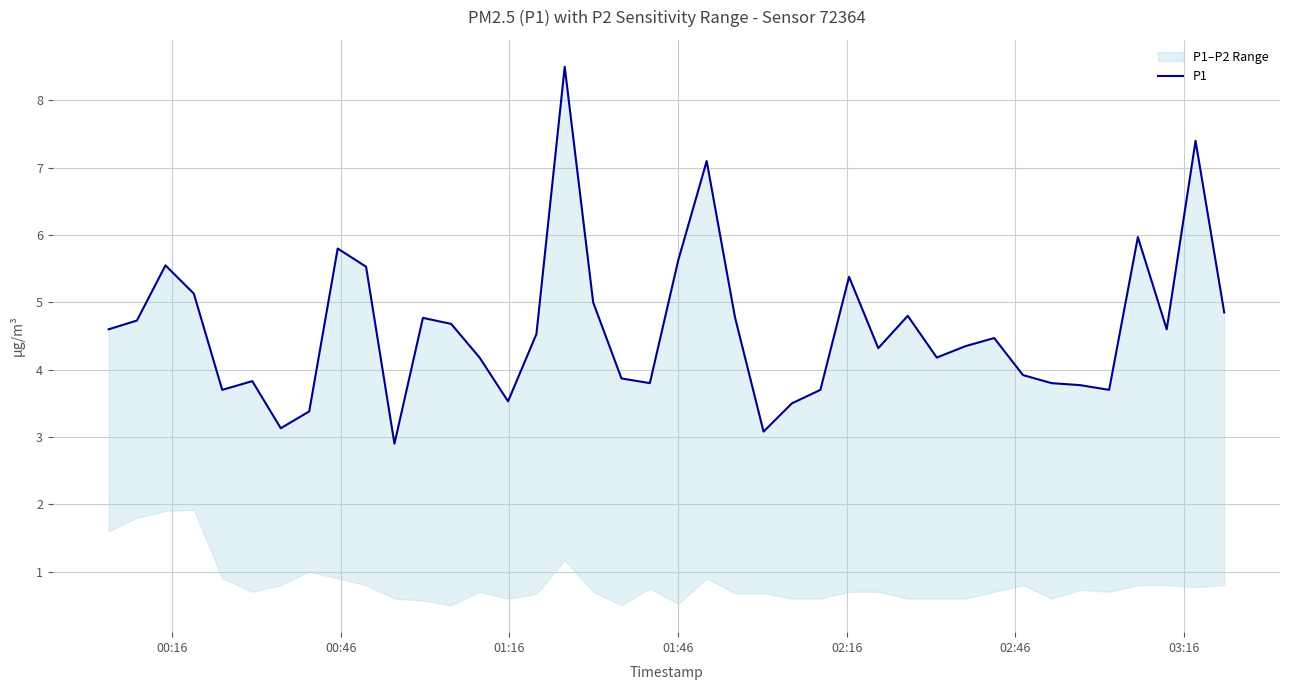

Does the chart have visible grid lines?

Yes